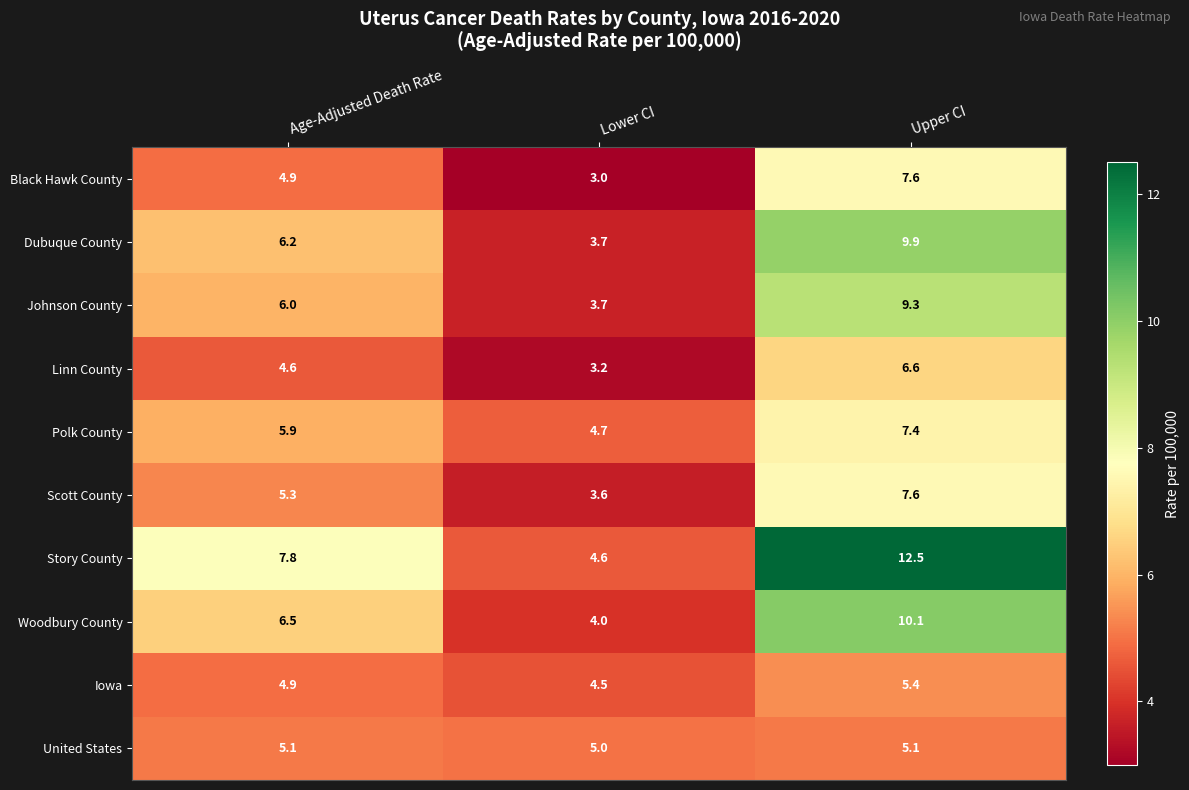

Where does the Story County series first go above 7?

Age-Adjusted Death Rate